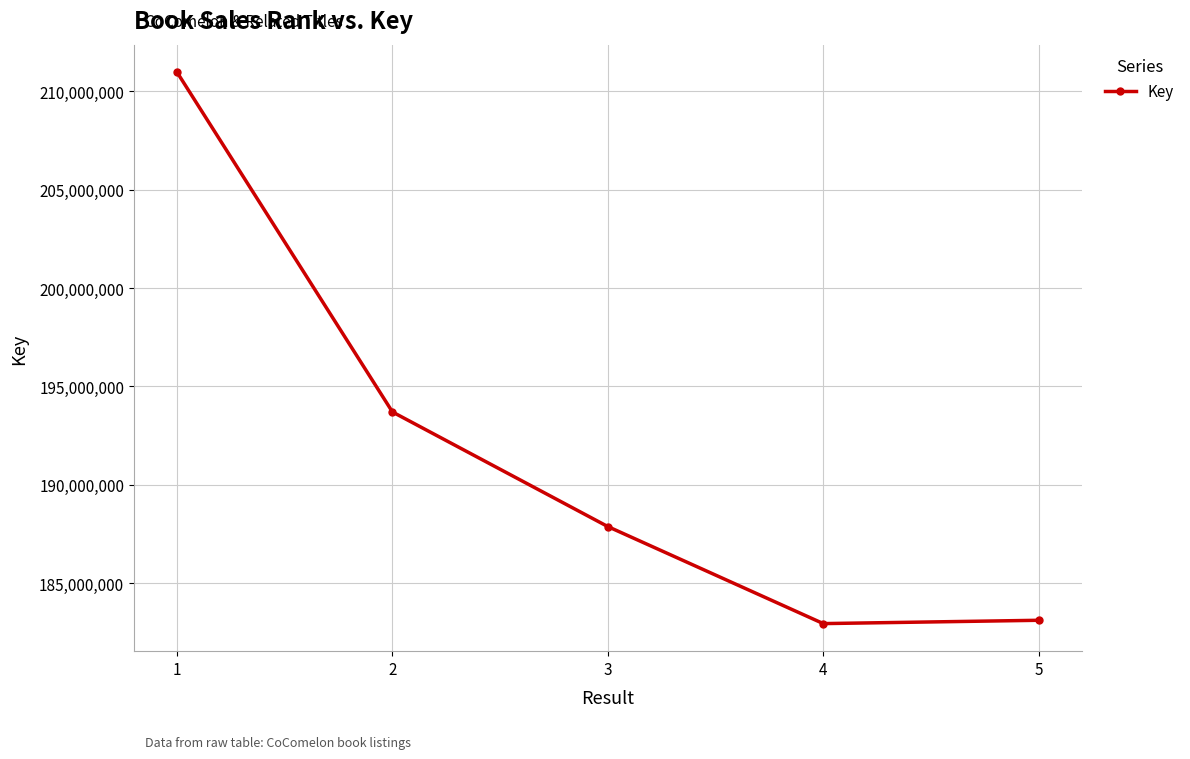

At which label does the data first exceed 187876982?

1